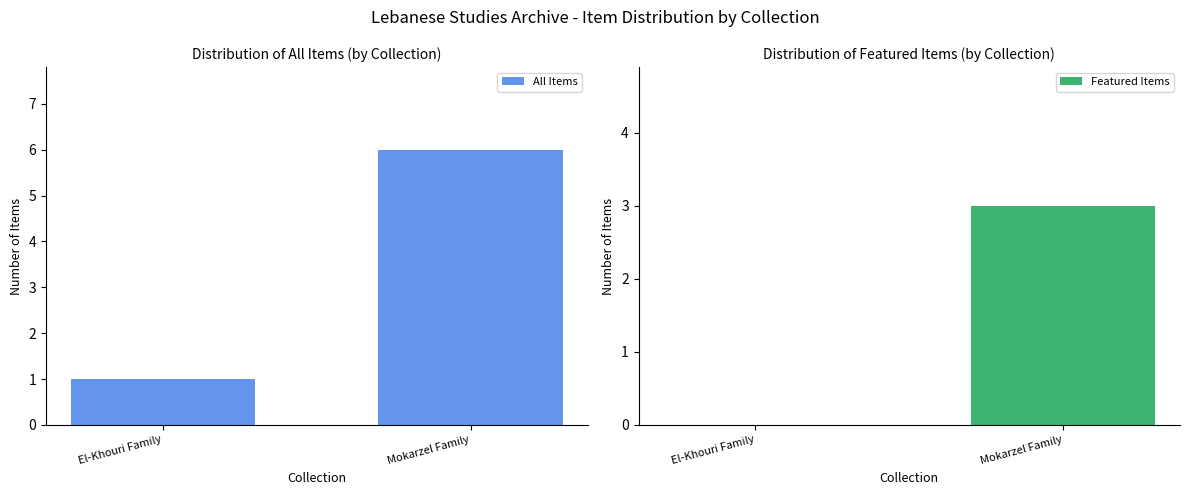

What is the label of the 1st bar from the left?

El-Khouri Family